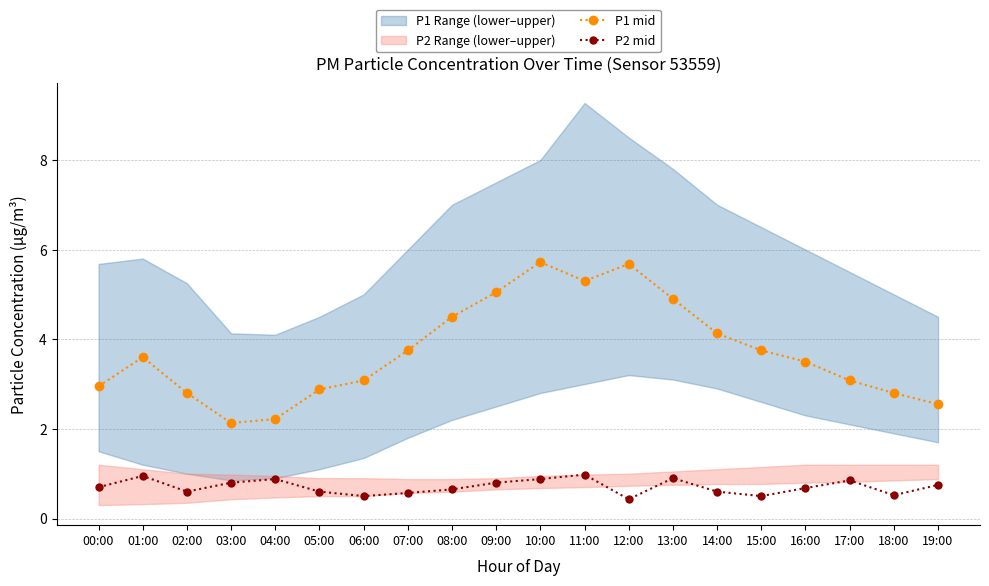

What is the difference between the maximum and minimum values in the P1 mid series?

3.6